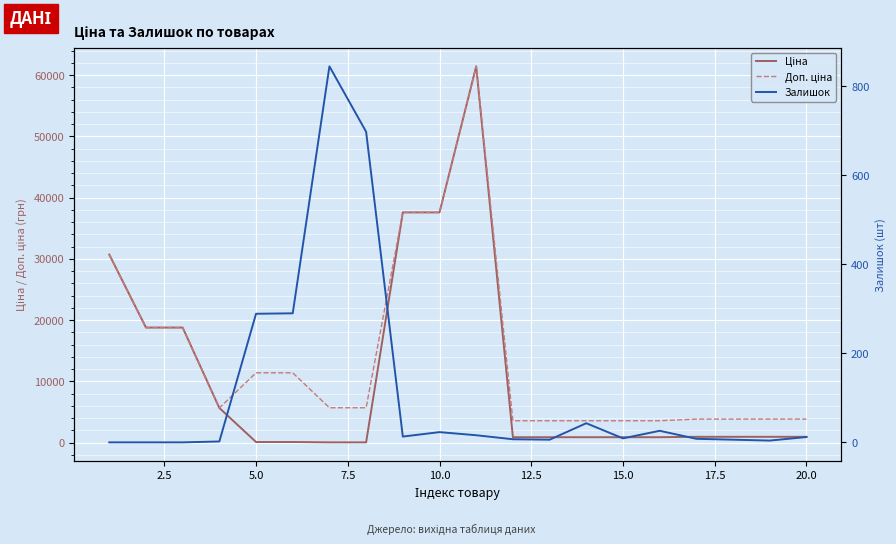

Reading right to left, extract all data points from this chart.

Ціна: 963.5	963.5	963.5	963.5	895.9	895.9	895.9	895.9	895.9	61434.3	37593.6	37593.6	57.0	57.0	114.1	114.1	5673.8	18796.8	18796.8	30717.1
Доп. ціна: 3854.0	3854.0	3854.0	3854.0	3583.6	3583.6	3583.6	3583.6	3583.6	61434.3	37593.6	37593.6	5705.0	5705.0	11410.0	11410.0	5673.8	18796.8	18796.8	30717.1
Залишок: 12.0	4.0	6.0	8.0	26.0	9.0	43.0	6.0	7.0	16.0	23.0	13.0	698.0	845.0	290.0	289.0	2.0	0.0	0.0	0.0